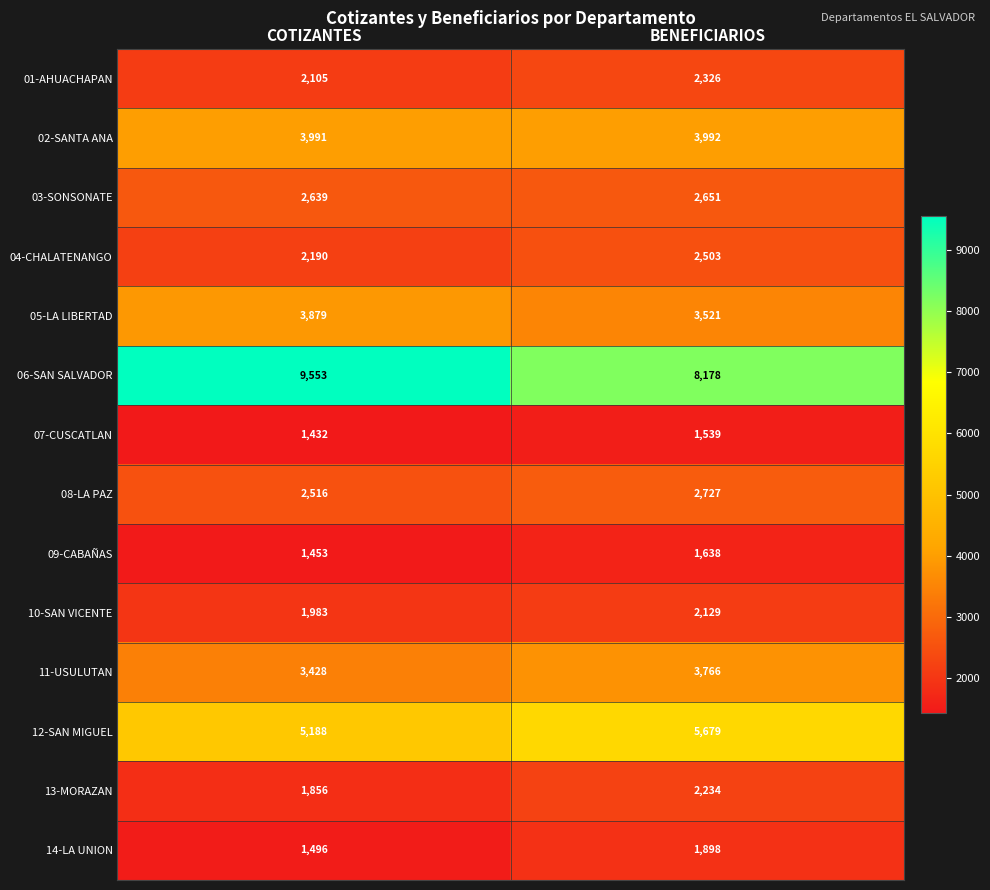

Which series has the largest total across all categories?

06-SAN SALVADOR